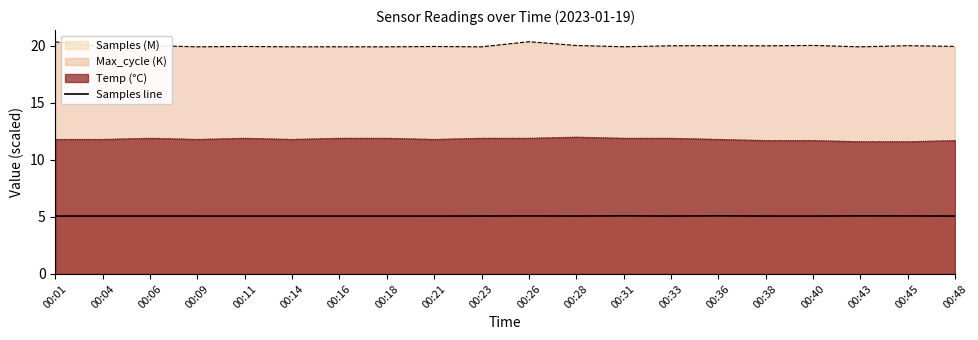

Which label corresponds to the smallest value in the chart?

00:21